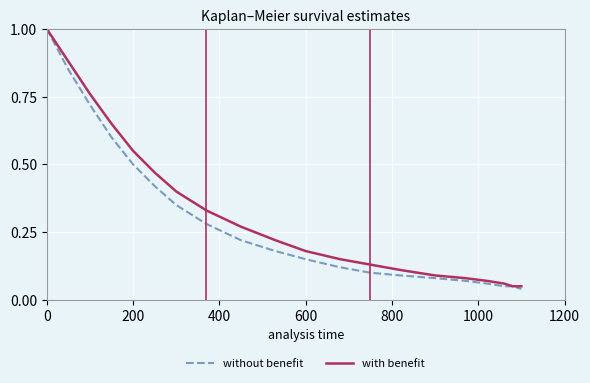

Which series has the widest spread of values?

without benefit